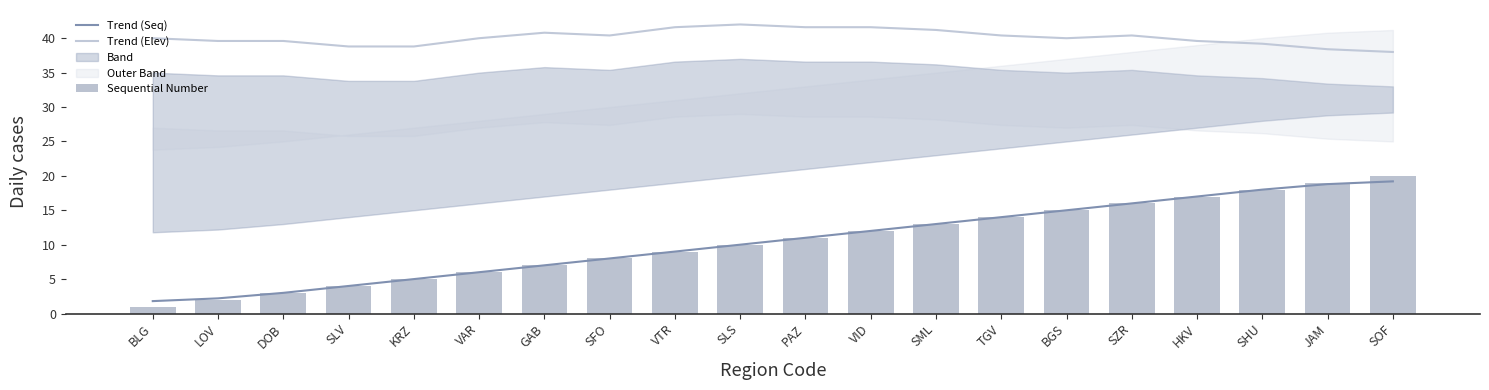

Count the number of categories in the chart.

20